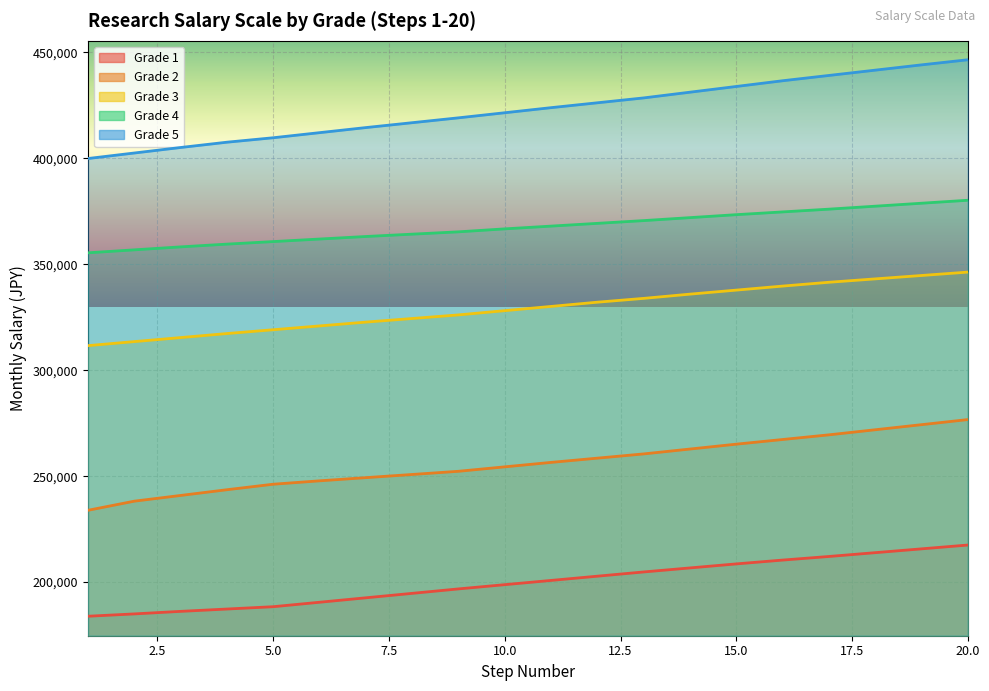

Which has a higher value, 16 or 13?

16